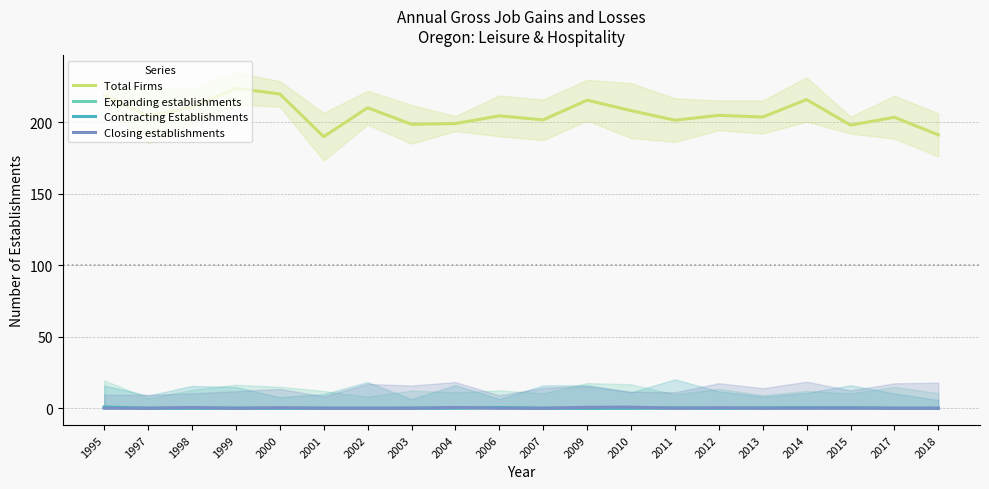

How many positive values does the Contracting Establishments series have?

11